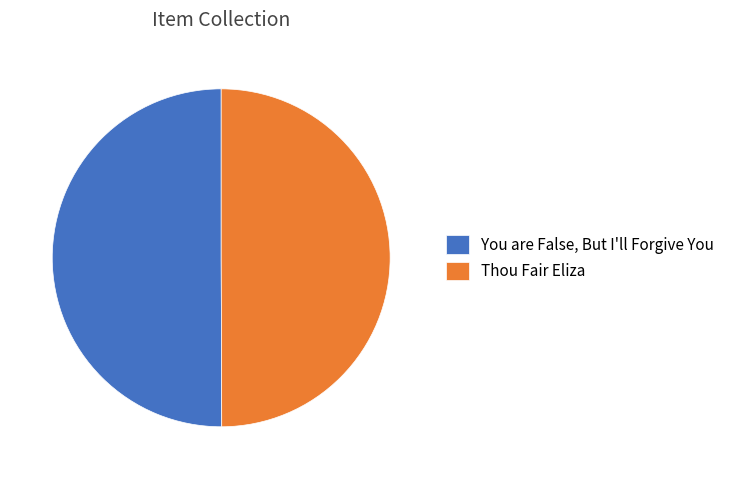

How many slices are in this pie chart?

2